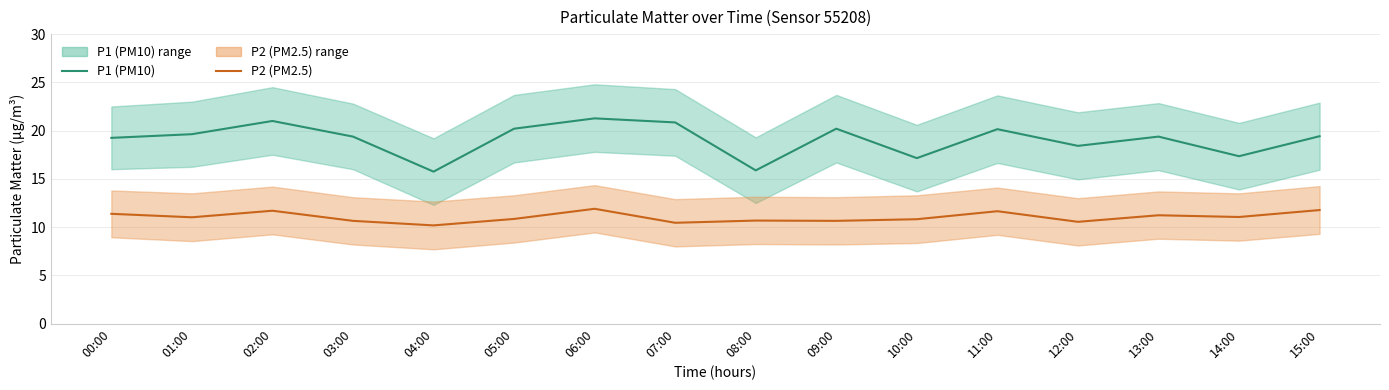

Which category has the highest value across all series?

06:00